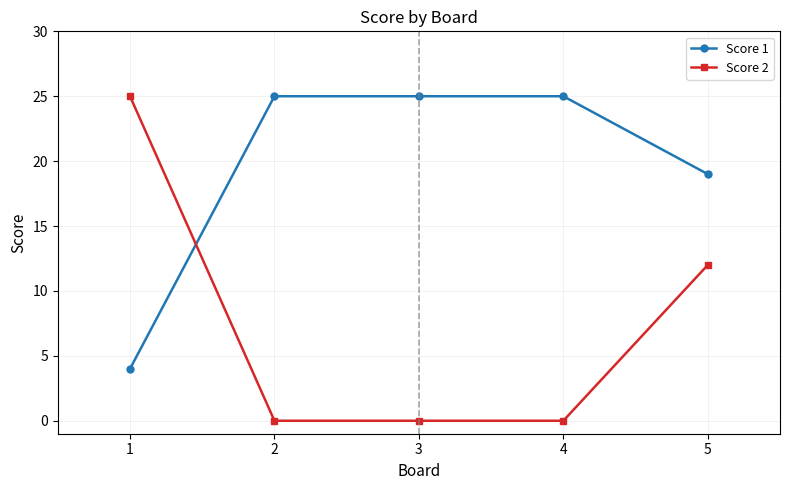

Is the value of Score 2 at 2 greater than the value of Score 1 at 1?

No